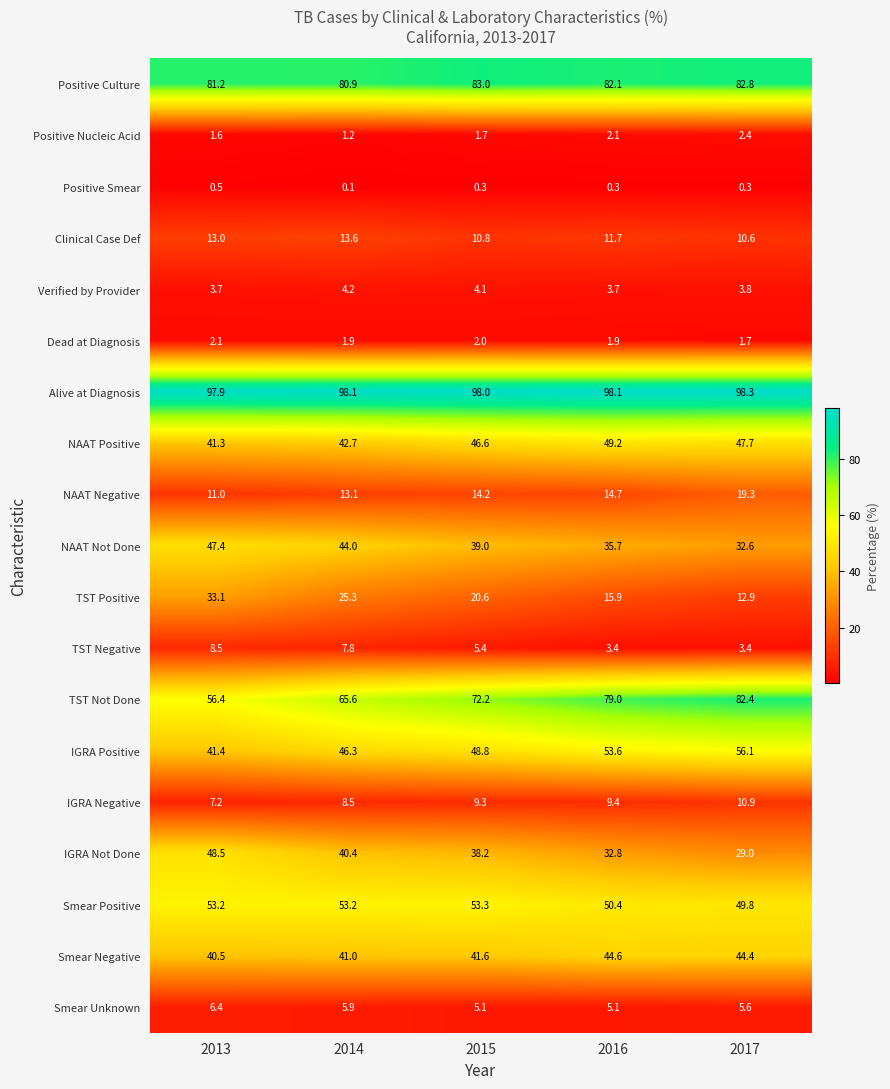

What is the maximum value shown in the chart?

98.3